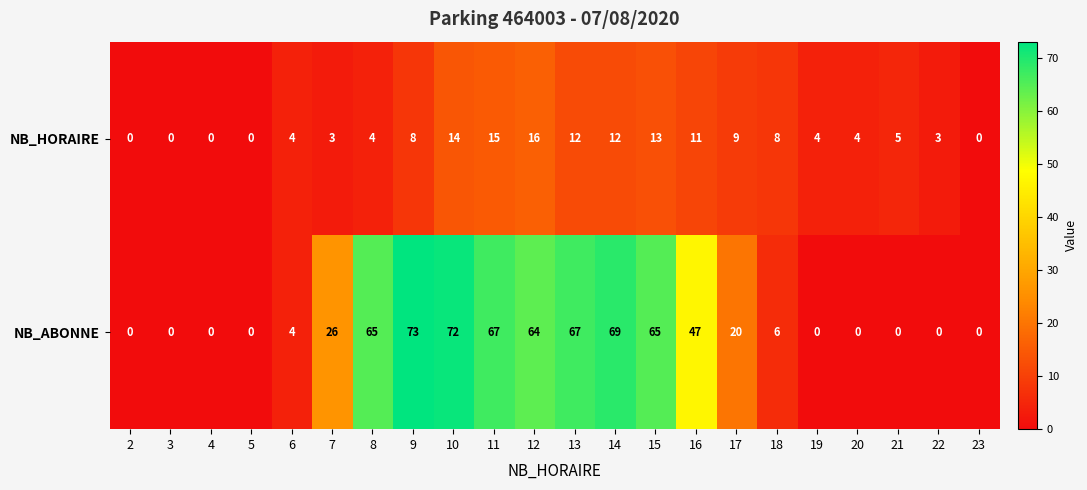

True or false: NB_ABONNE has a value of 90 at 15.

False